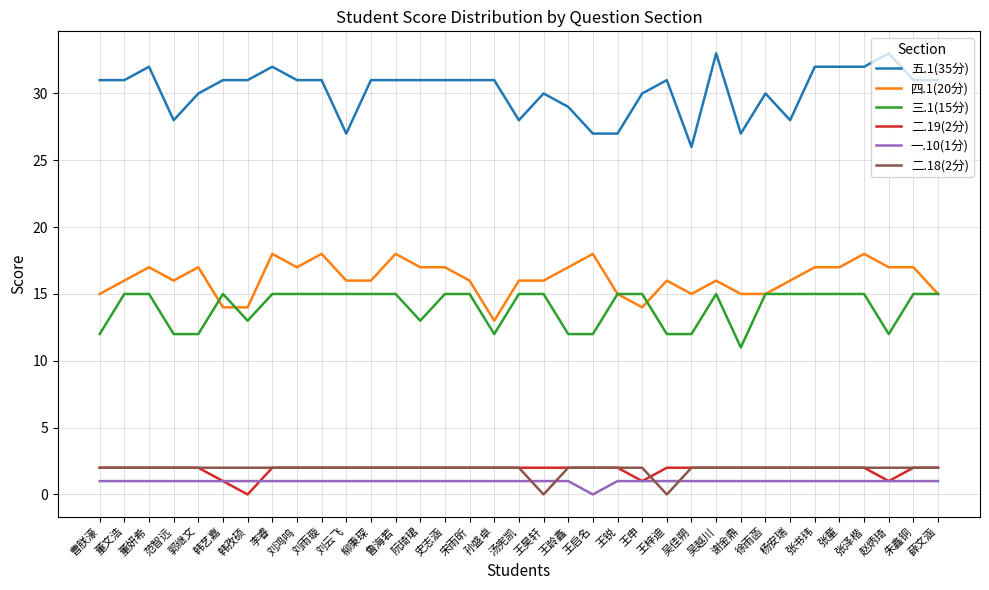

Which series has the largest total across all categories?

五.1(35分)